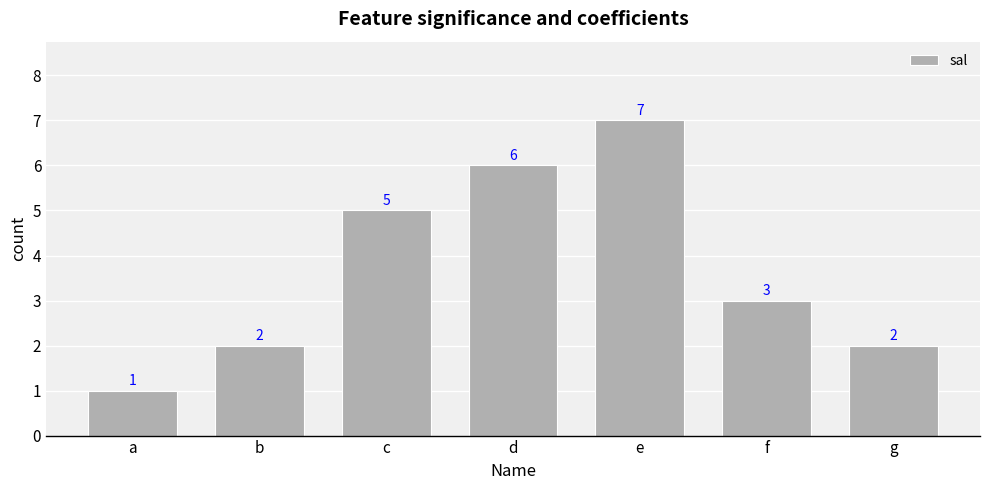

Approximately how many times larger is the value at e compared to c?

1.4